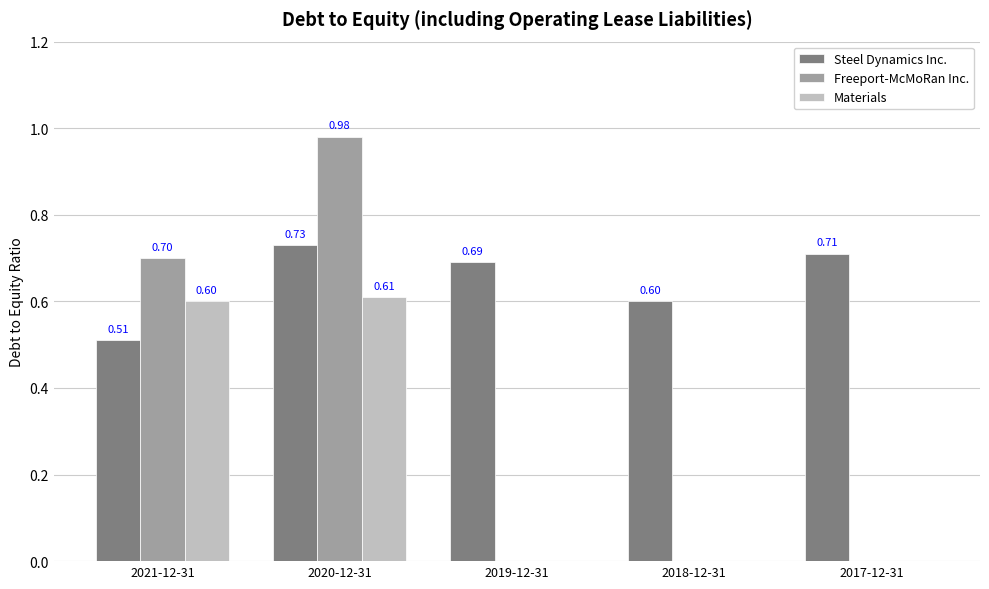

Is the value of Freeport-McMoRan Inc. at 2020-12-31 greater than the value of Steel Dynamics Inc. at 2017-12-31?

Yes